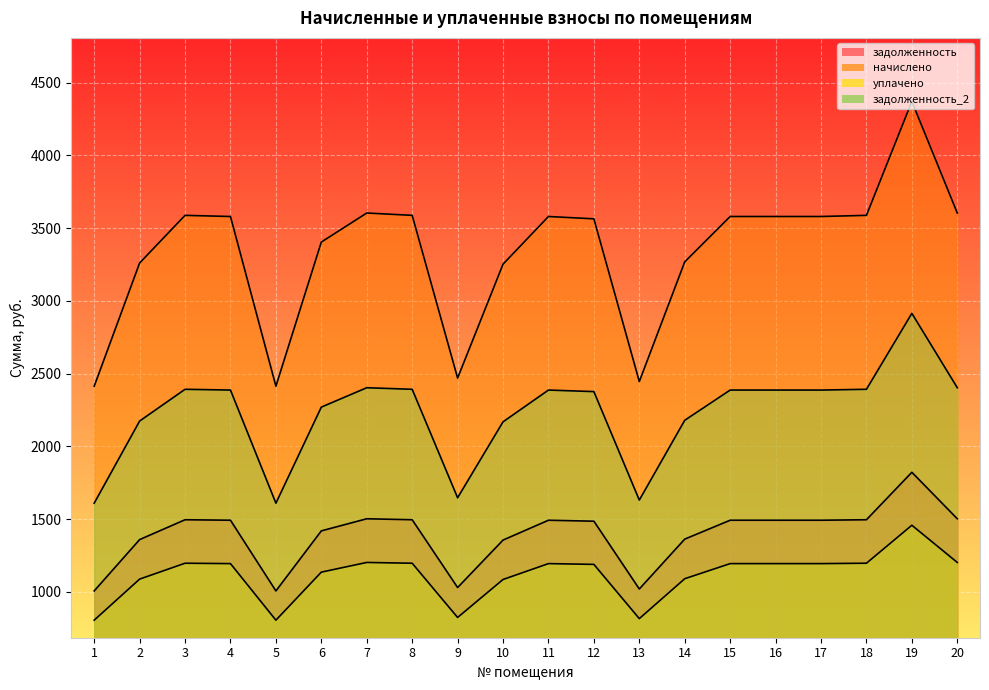

True or false: задолженность and уплачено cross at least once.

False